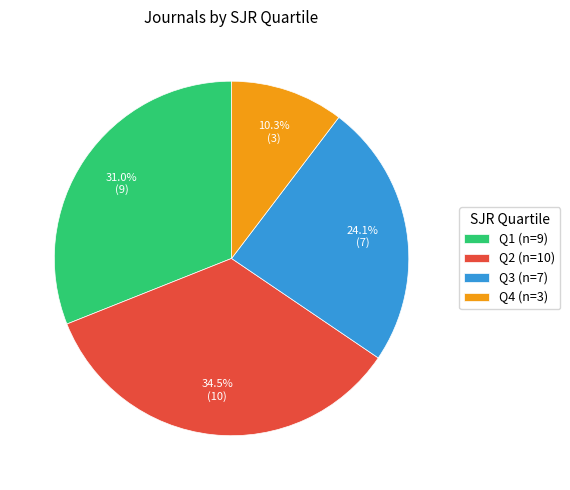

Approximately how many times larger is the value at Q2 (n=10) compared to Q4 (n=3)?

3.3